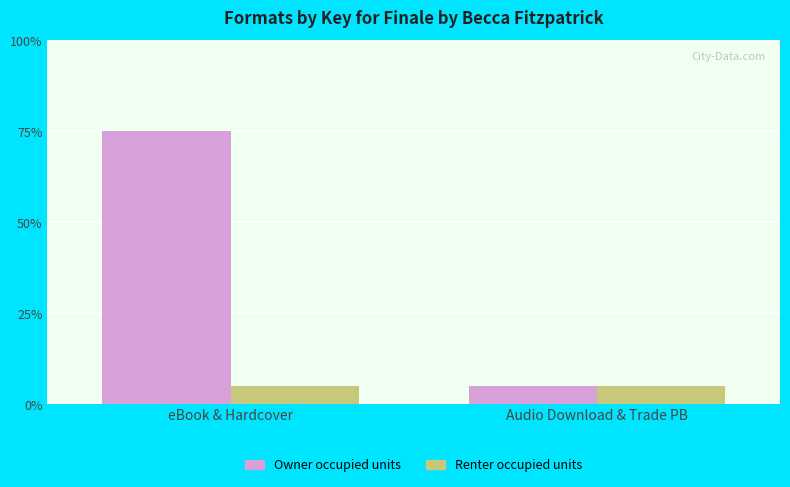

Reading left to right, what are all the values shown in this chart?

Owner occupied units: 75	5
Renter occupied units: 5	5